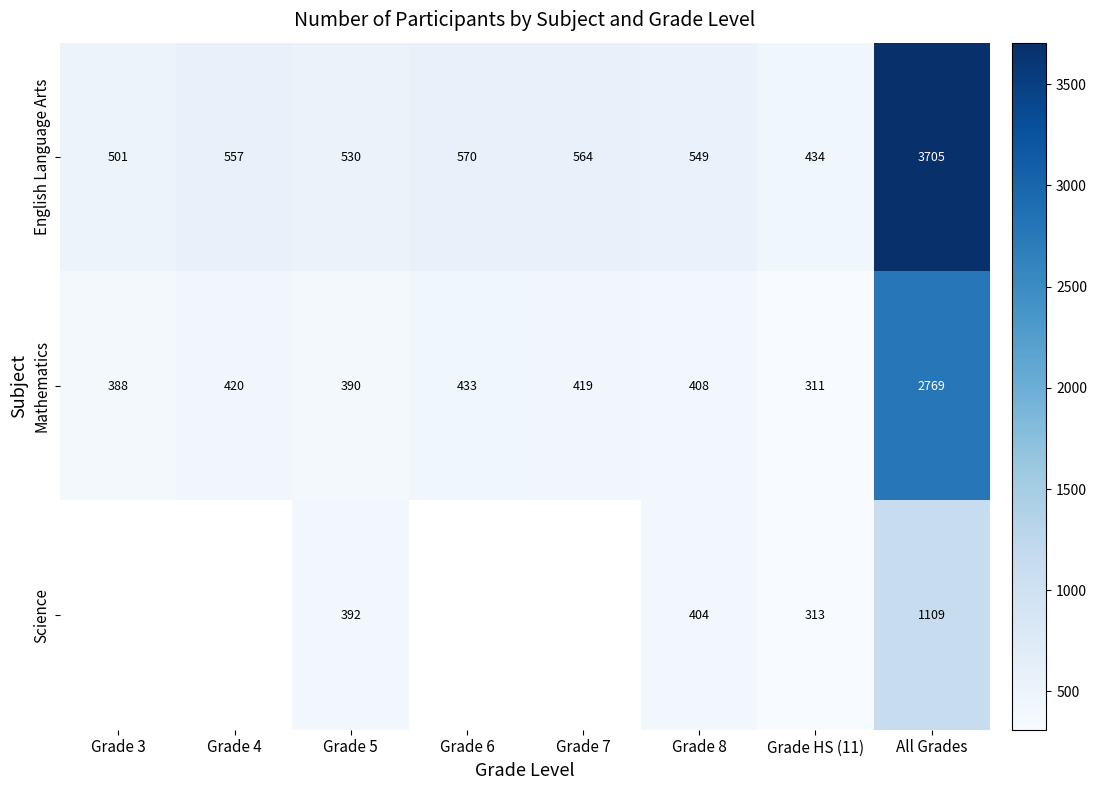

The Science series shows 123.1 at Grade HS (11). True or false?

False